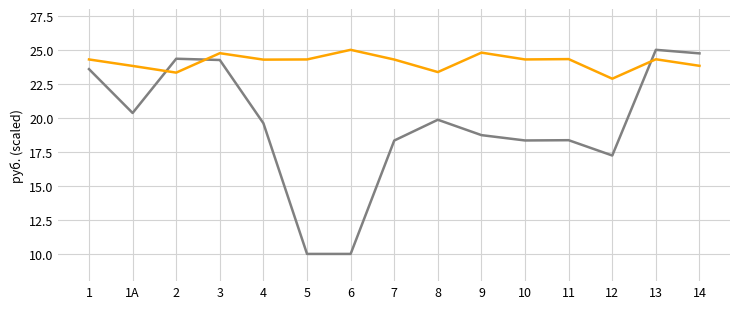

What is the difference between the highest and lowest values at 4?

4.7